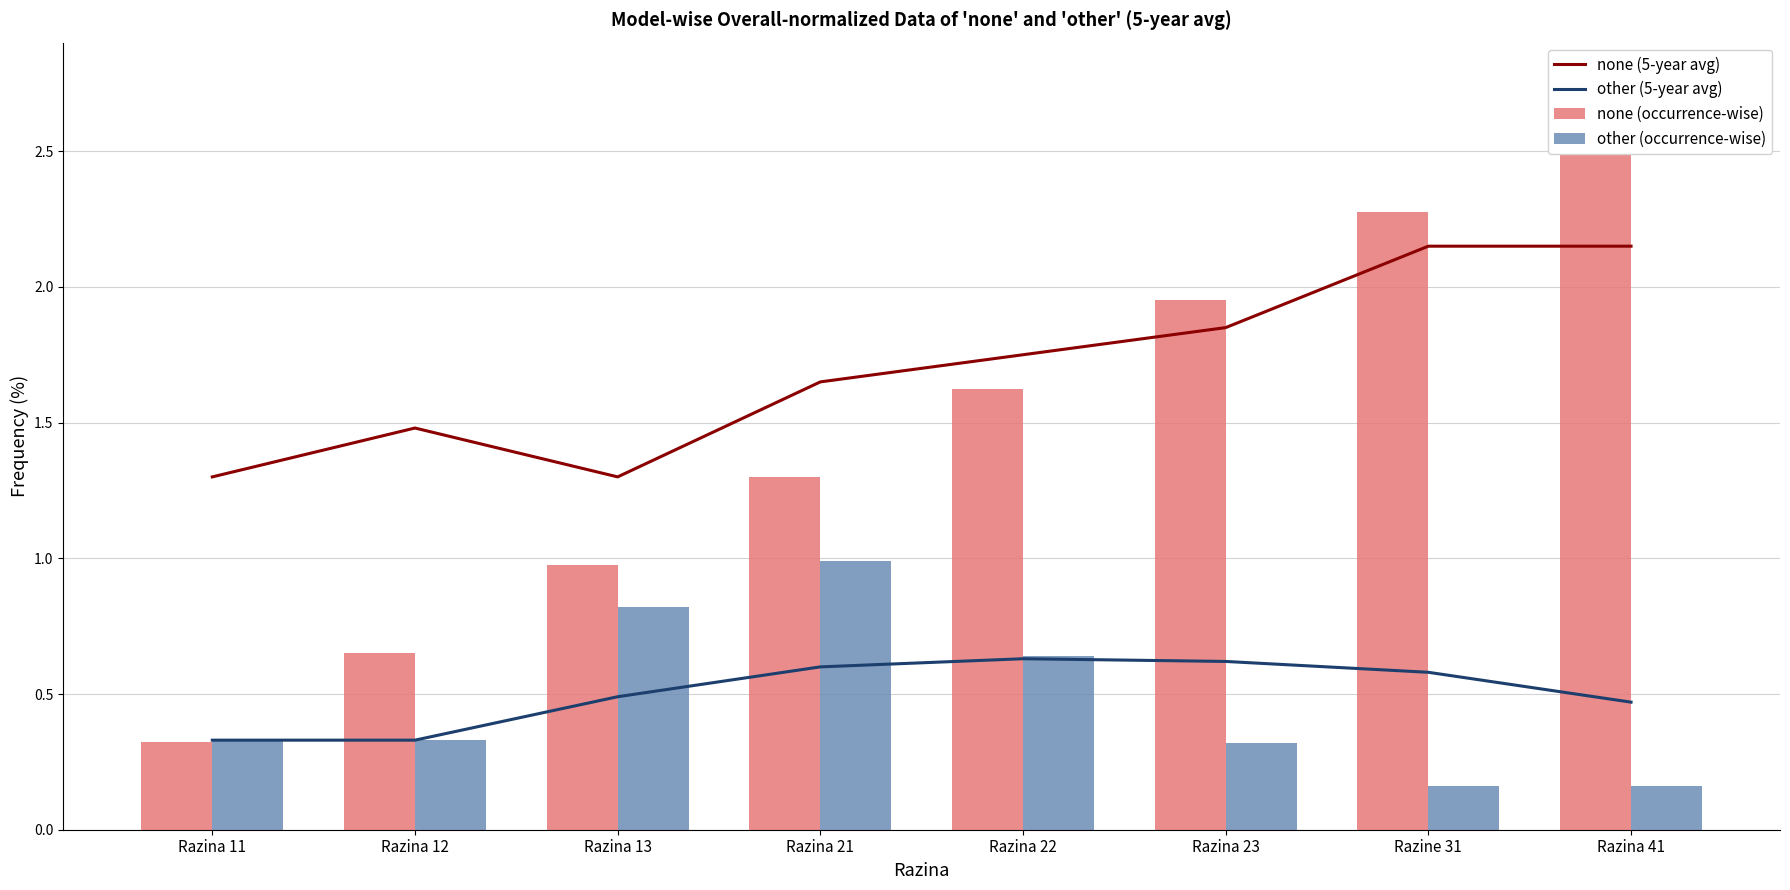

Rank the categories by none (5-year avg) value from highest to lowest.

Razine 31, Razina 41, Razina 23, Razina 22, Razina 21, Razina 12, Razina 11, Razina 13